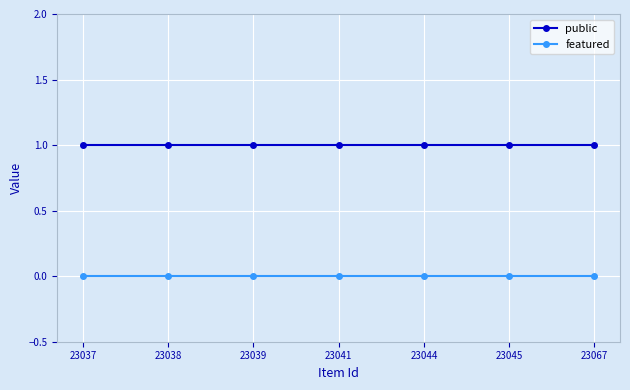

Is the value of public at 23037 greater than the value of featured at 23041?

Yes